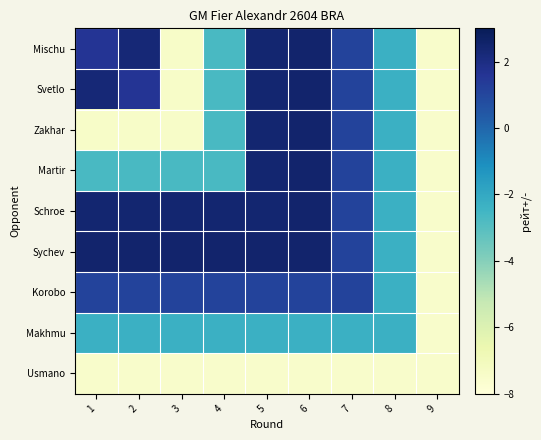

Reading right to left, what are all the values shown in this chart?

Mischu: 9=-7.5	8=-2.3	7=1.1	6=2.5	5=2.4	4=-2.7	3=-7.4	2=2.3	1=1.6
Svetlo: 9=-7.5	8=-2.3	7=1.1	6=2.5	5=2.4	4=-2.7	3=-7.4	2=1.6	1=2.3
Zakhar: 9=-7.5	8=-2.3	7=1.1	6=2.5	5=2.4	4=-2.7	3=-7.4	2=-7.4	1=-7.4
Martir: 9=-7.5	8=-2.3	7=1.1	6=2.5	5=2.4	4=-2.7	3=-2.7	2=-2.7	1=-2.7
Schroe: 9=-7.5	8=-2.3	7=1.1	6=2.5	5=2.4	4=2.4	3=2.4	2=2.4	1=2.4
Sychev: 9=-7.5	8=-2.3	7=1.1	6=2.5	5=2.5	4=2.5	3=2.5	2=2.5	1=2.5
Korobo: 9=-7.5	8=-2.3	7=1.1	6=1.1	5=1.1	4=1.1	3=1.1	2=1.1	1=1.1
Makhmu: 9=-7.5	8=-2.3	7=-2.3	6=-2.3	5=-2.3	4=-2.3	3=-2.3	2=-2.3	1=-2.3
Usmano: 9=-7.5	8=-7.5	7=-7.5	6=-7.5	5=-7.5	4=-7.5	3=-7.5	2=-7.5	1=-7.5